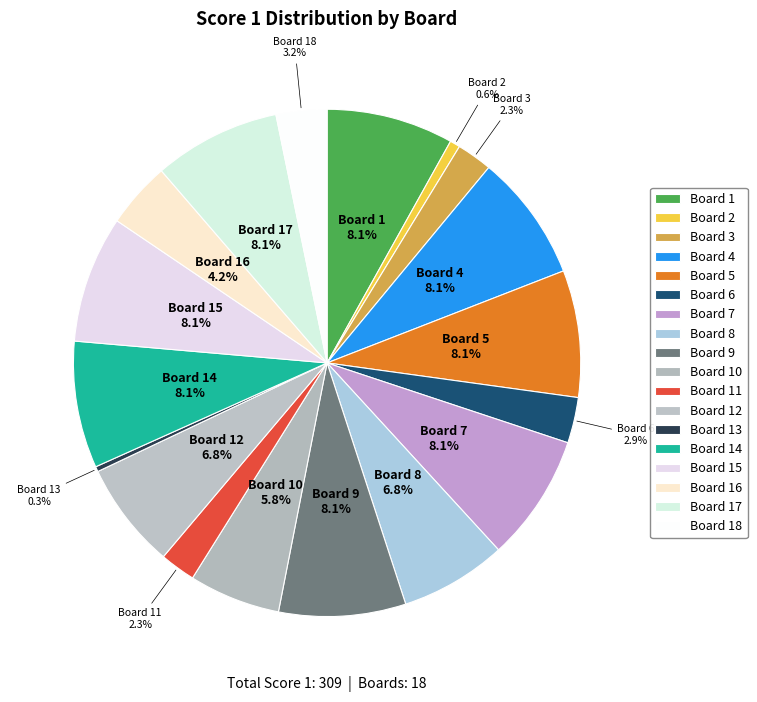

To the nearest percent, what percentage of the pie is Board 15?

8%